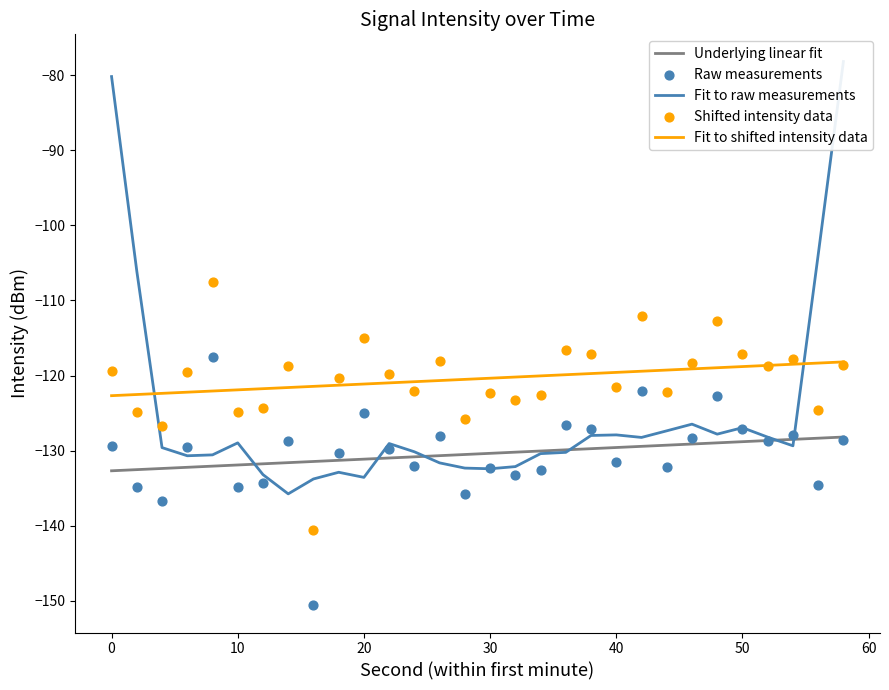

What is the maximum value for Underlying linear fit?

-128.2